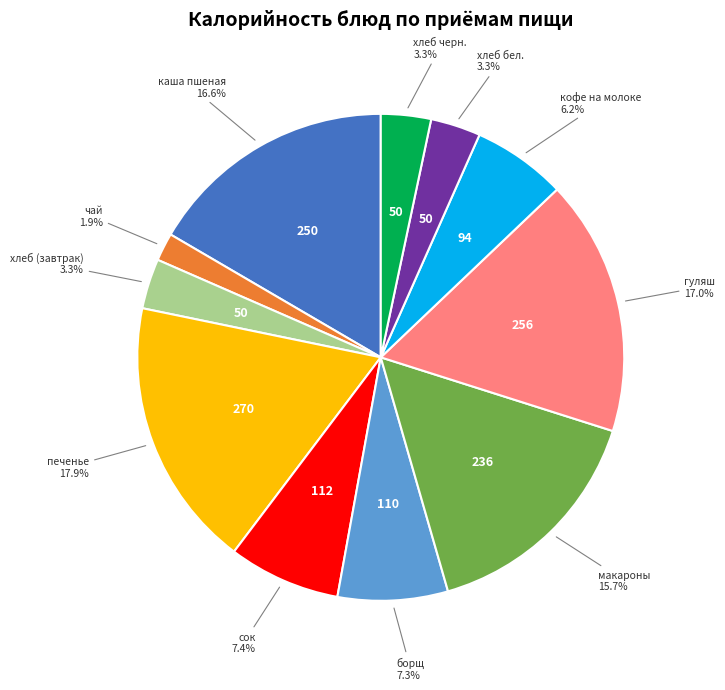

How many slices are in this pie chart?

11